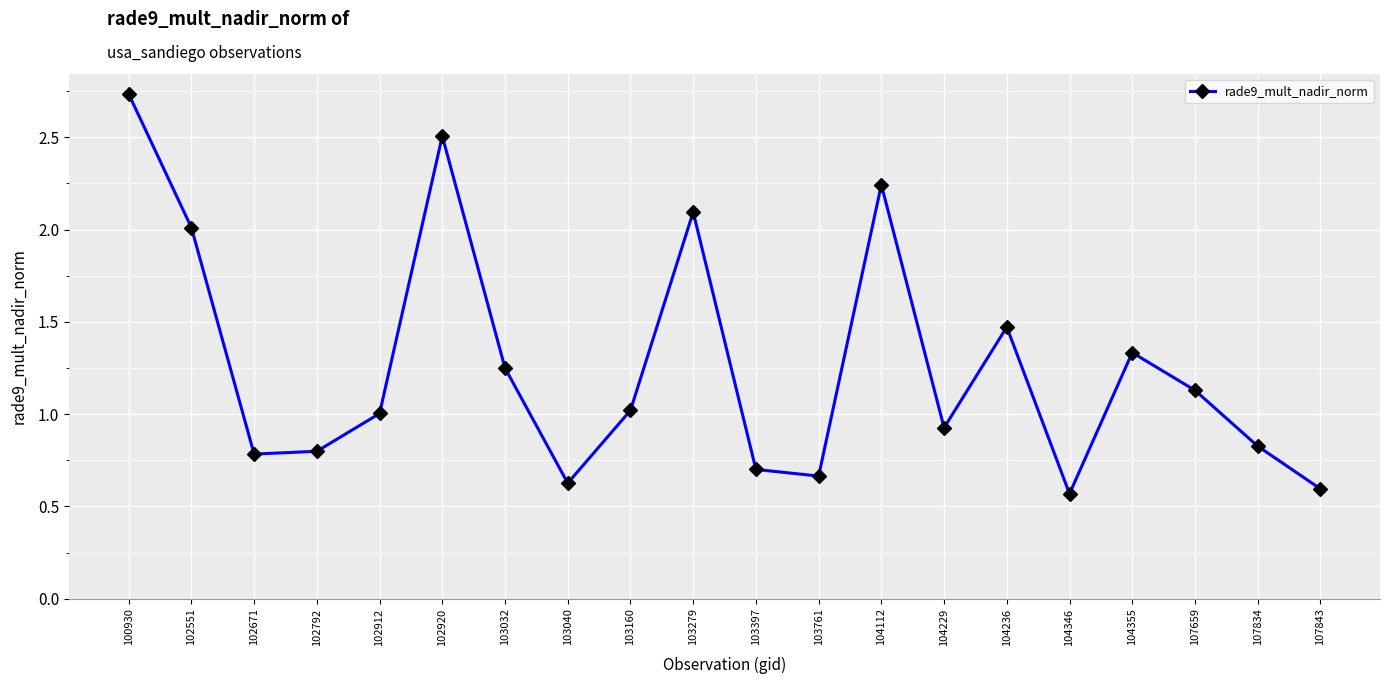

How many series are shown in this chart?

1